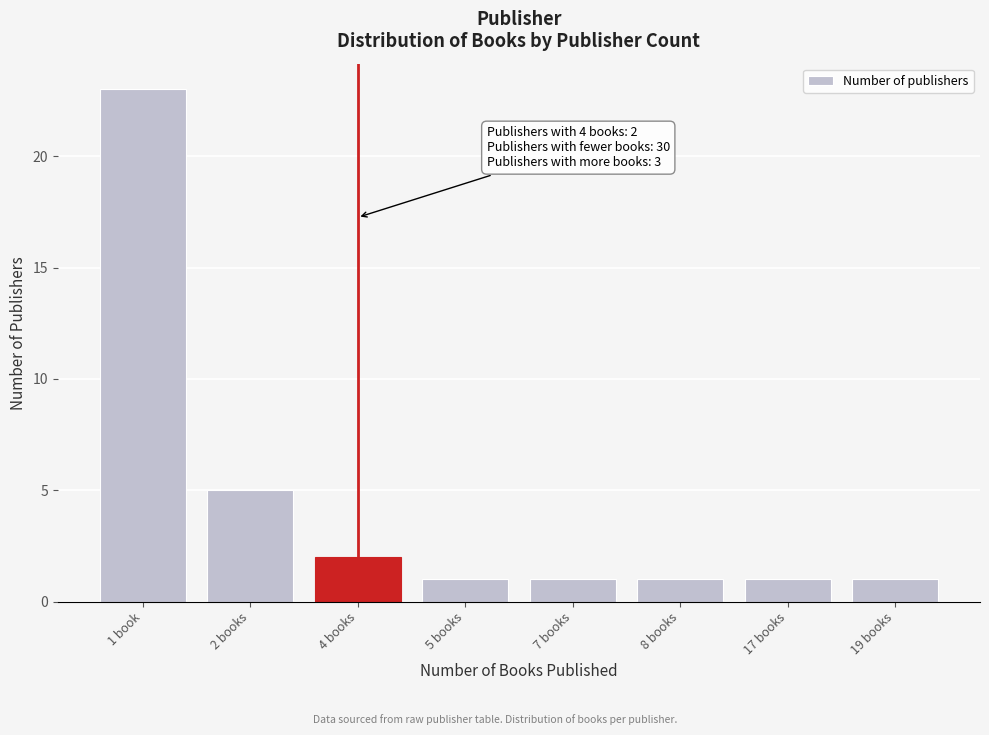

Reading right to left, extract all data points from this chart.

1	1	1	1	1	2	5	23